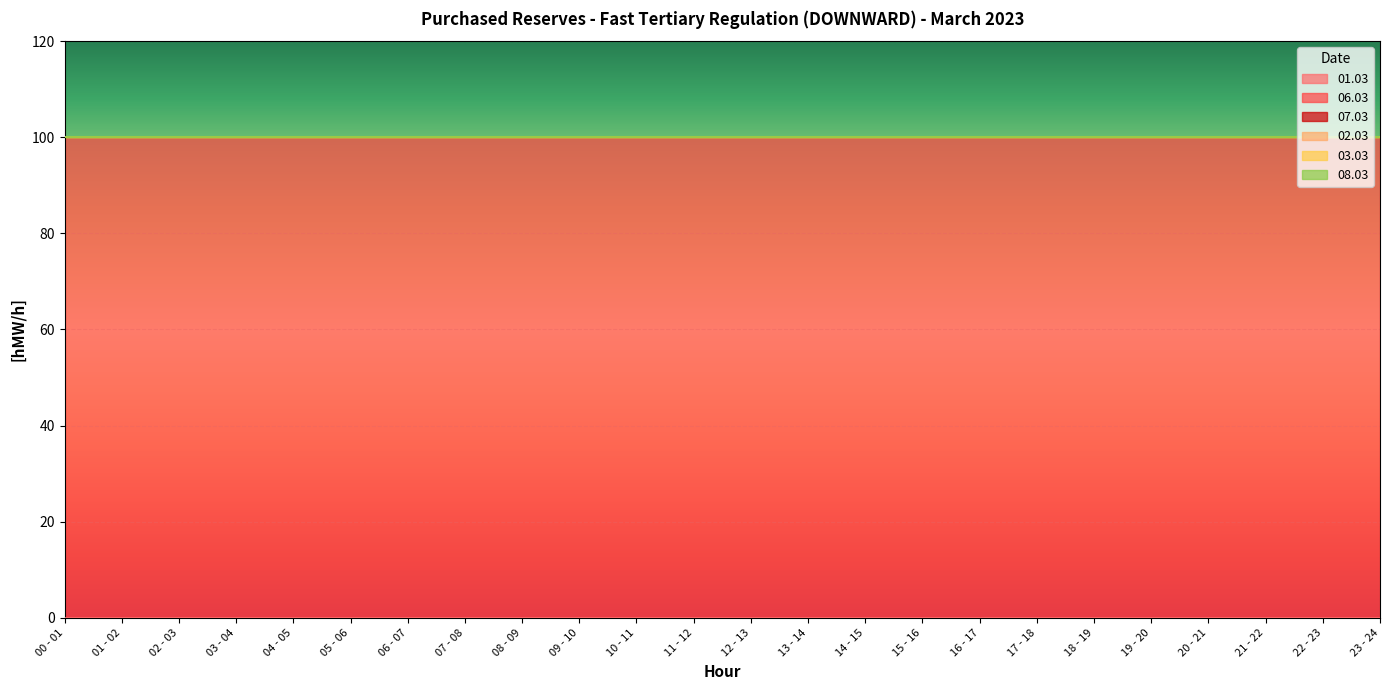

The 01.03 series shows 0 at 19 - 20. True or false?

True